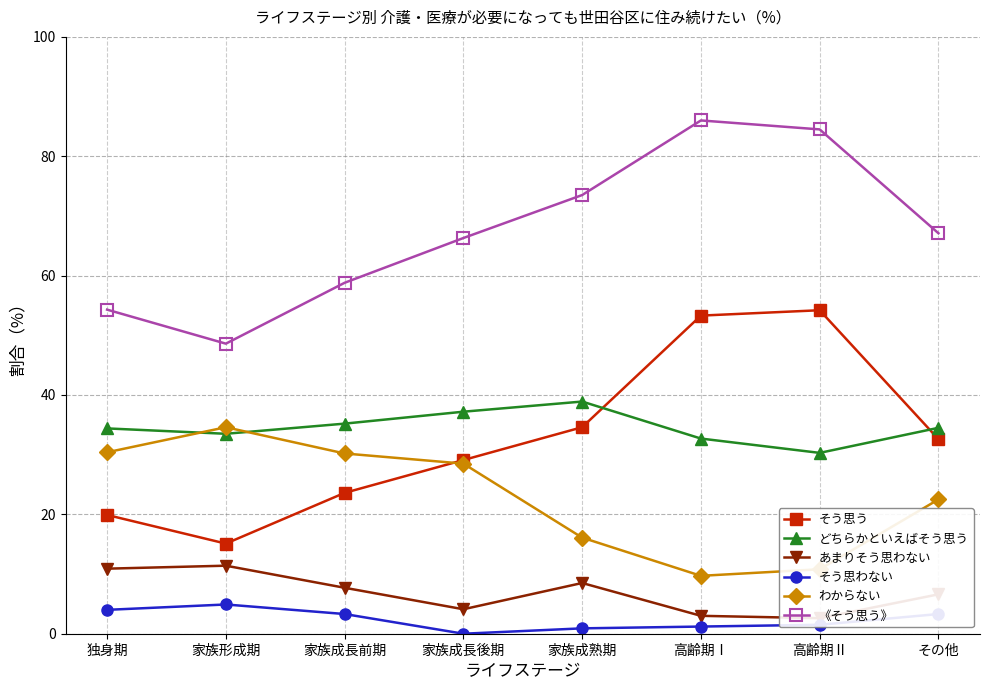

What is the minimum value for どちらかといえばそう思う?

30.3